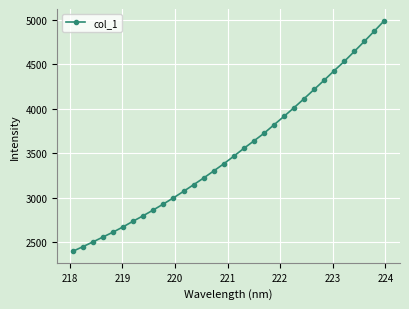

How many series are shown in this chart?

1